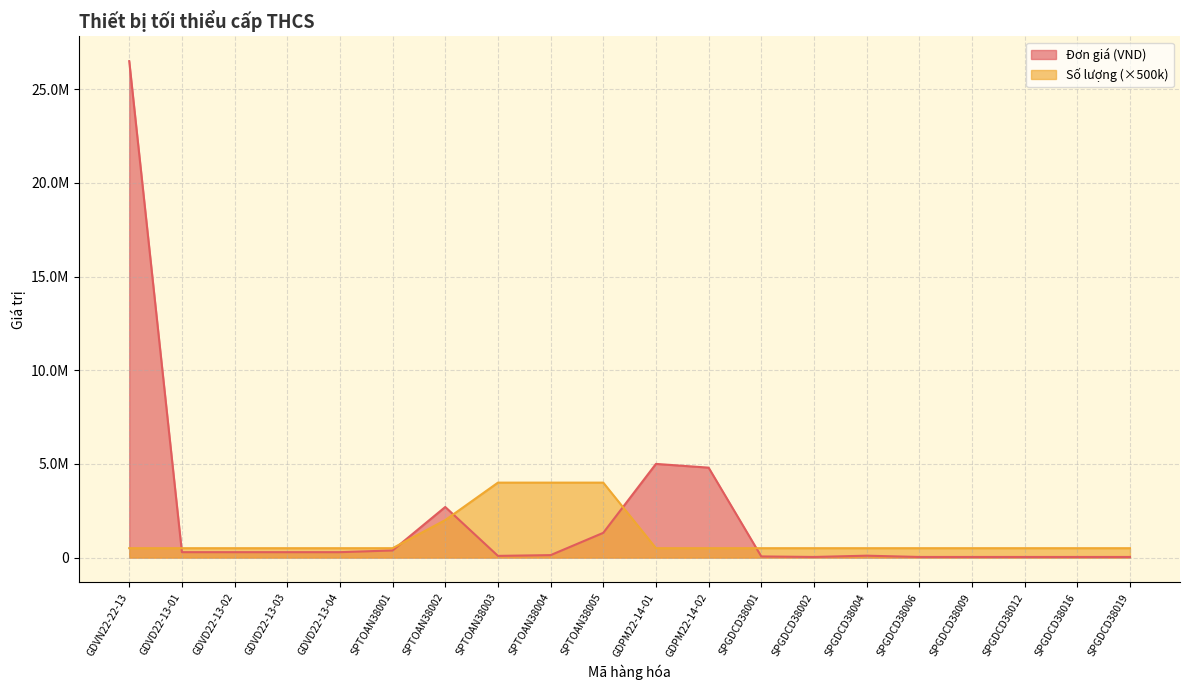

The value of Đơn giá (VND) at SPGDCD38006 is 47611. True or false?

False